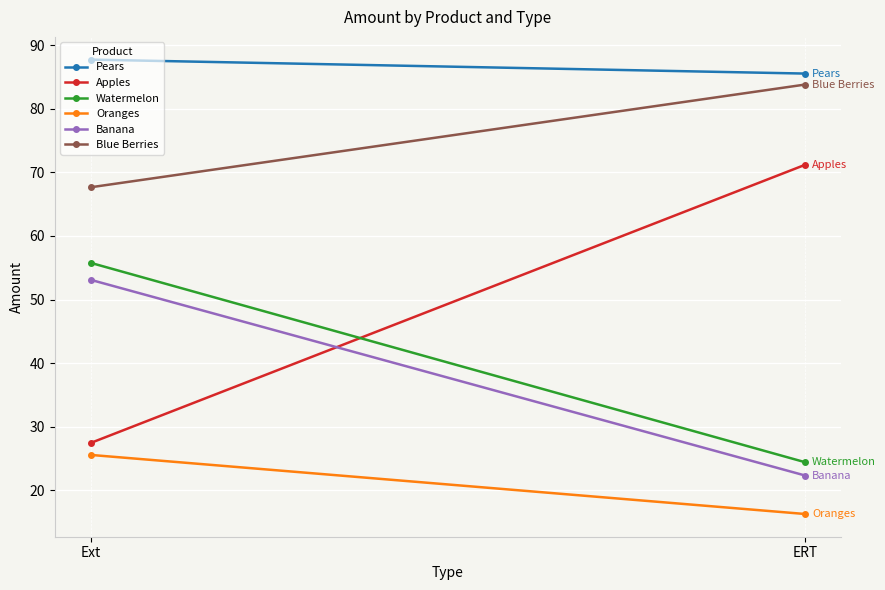

Reading right to left, transcribe all the data shown in this chart.

Pears: ERT=85.5	Ext=87.7
Apples: ERT=71.2	Ext=27.5
Watermelon: ERT=24.4	Ext=55.8
Oranges: ERT=16.3	Ext=25.6
Banana: ERT=22.3	Ext=53.1
Blue Berries: ERT=83.8	Ext=67.7